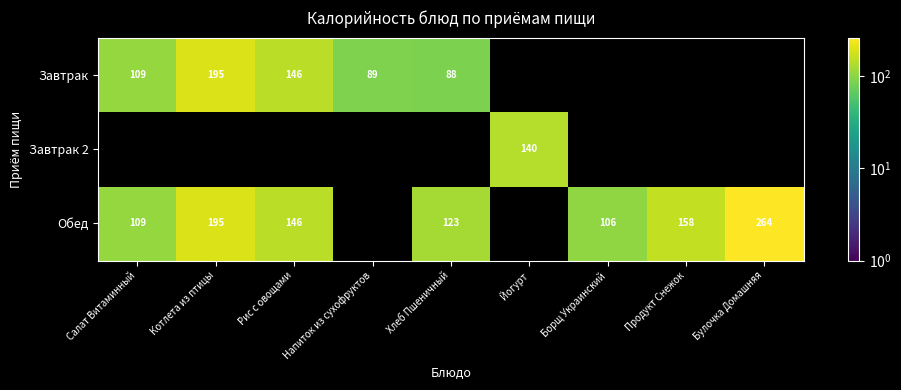

Where is Завтрак nearest to the value 141?

Рис с овощами